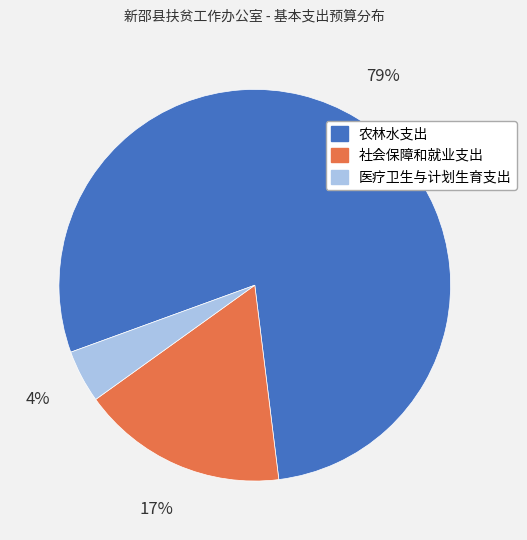

Approximately how many times larger is the value at 农林水支出 compared to 社会保障和就业支出?

4.6